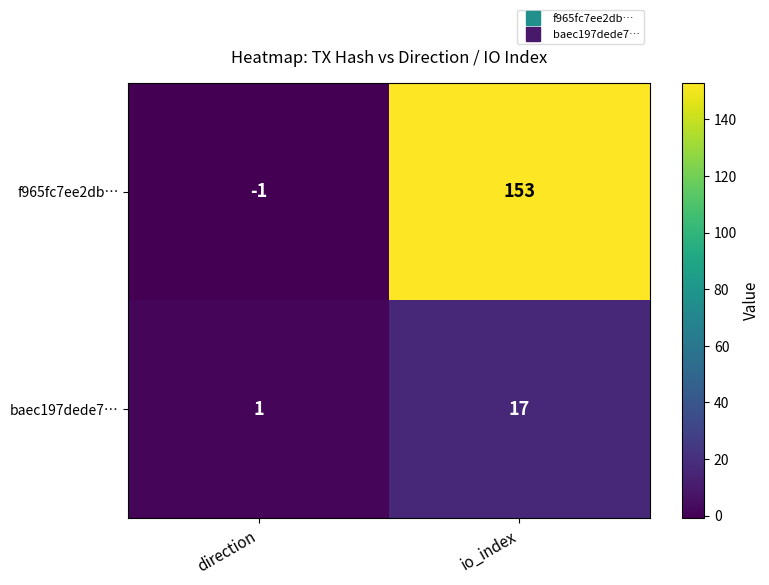

What is the greatest value displayed?

153